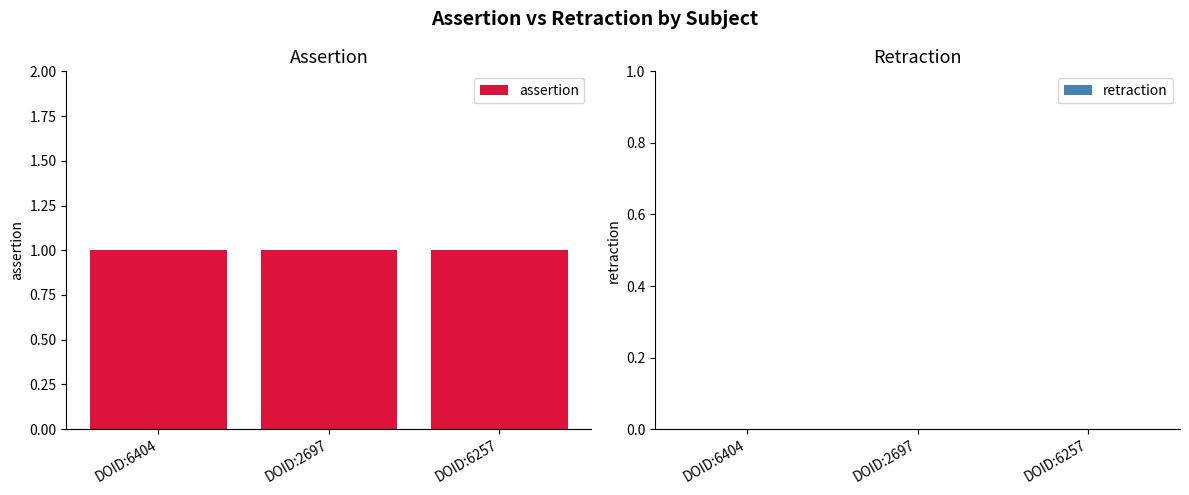

What is the label of the 3rd bar from the left?

DOID:6257